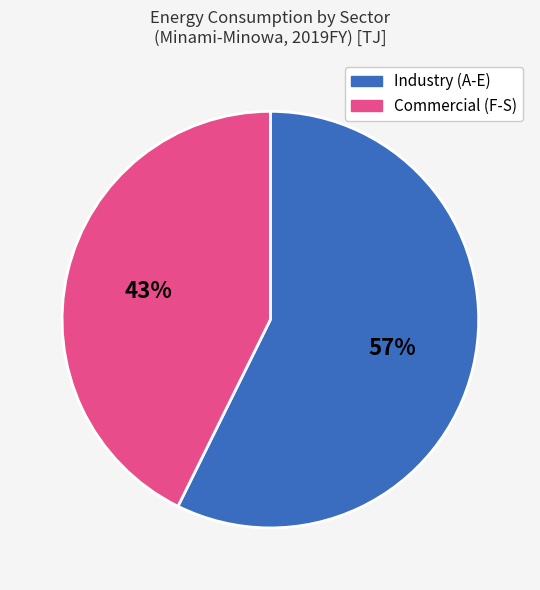

Which category accounts for the majority?

Industry (A-E)